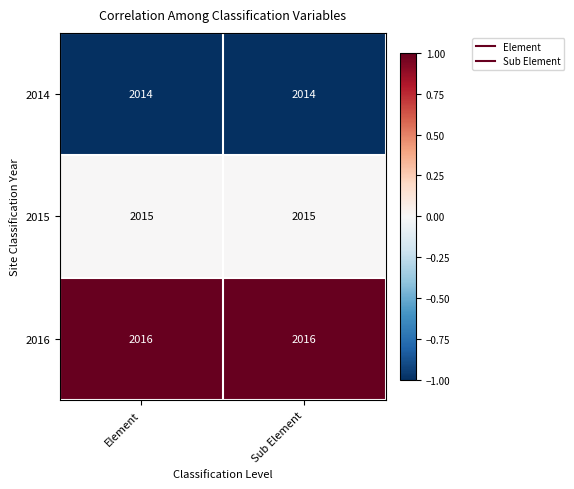

The value of 2016 at Sub Element is 985. True or false?

False